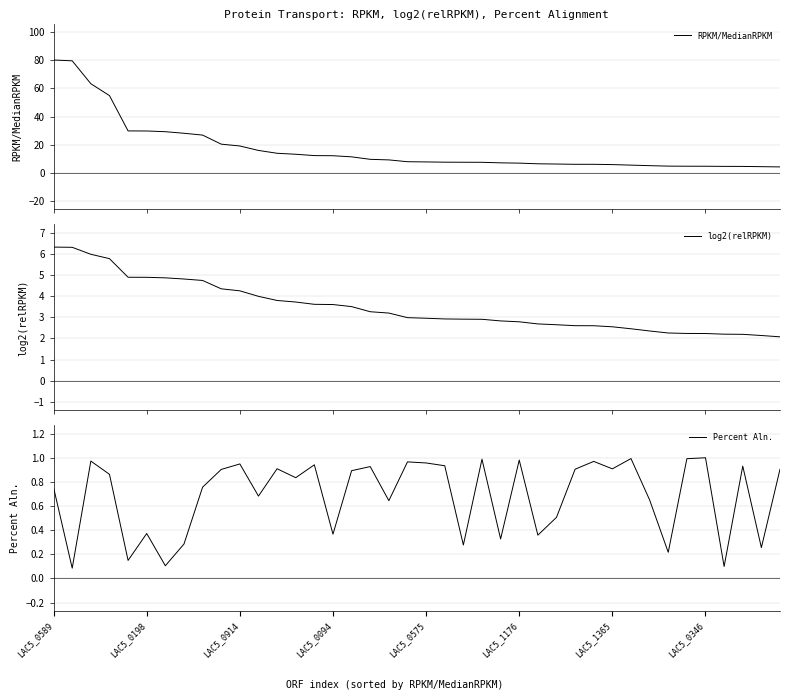

True or false: Percent Aln. has a value of 0.4 at LAC5_0575.

False